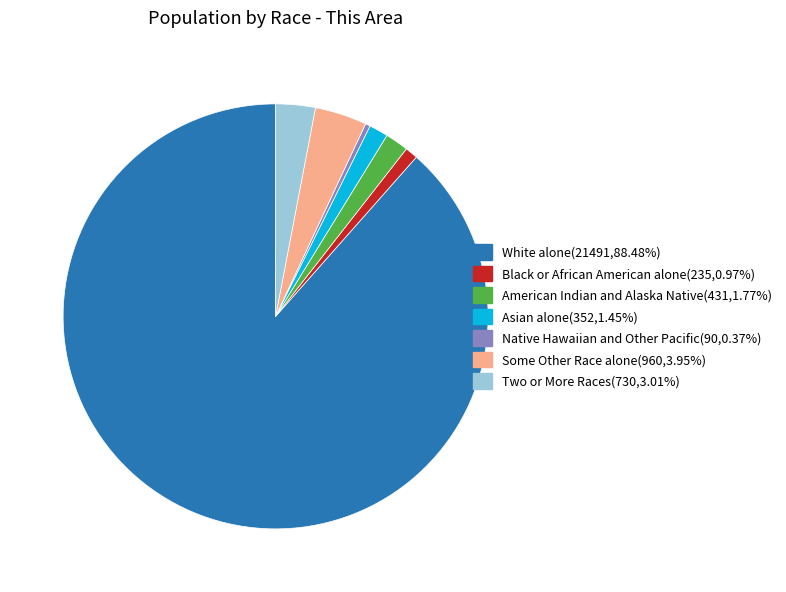

What is the majority slice?

White alone